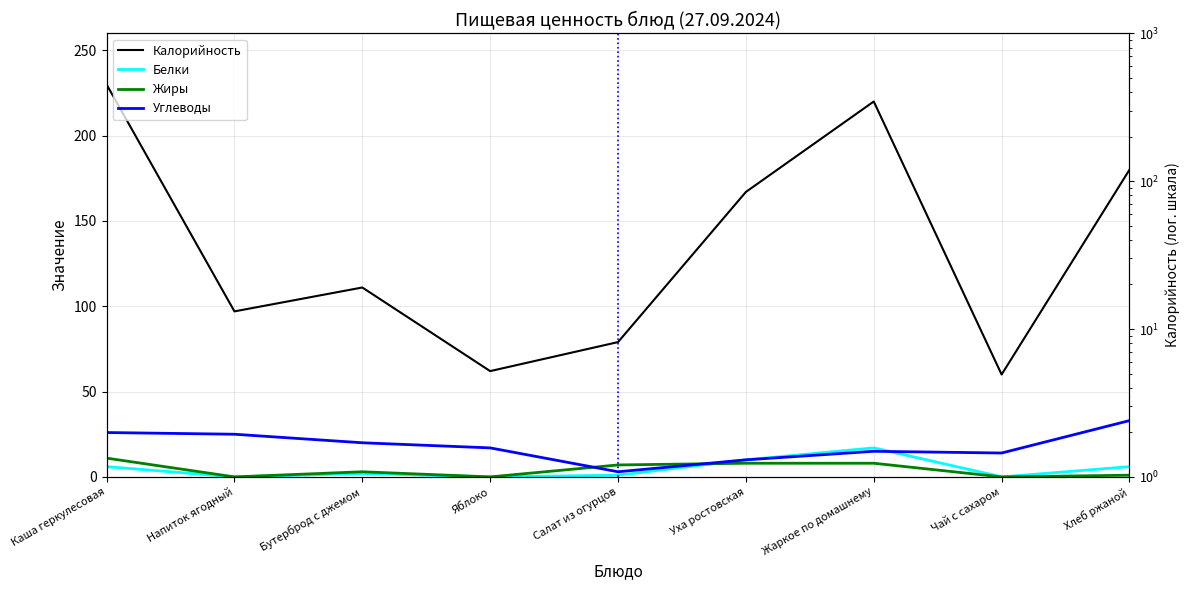

What value does the Калорийность series have at Хлеб ржаной, to the nearest 5?

180